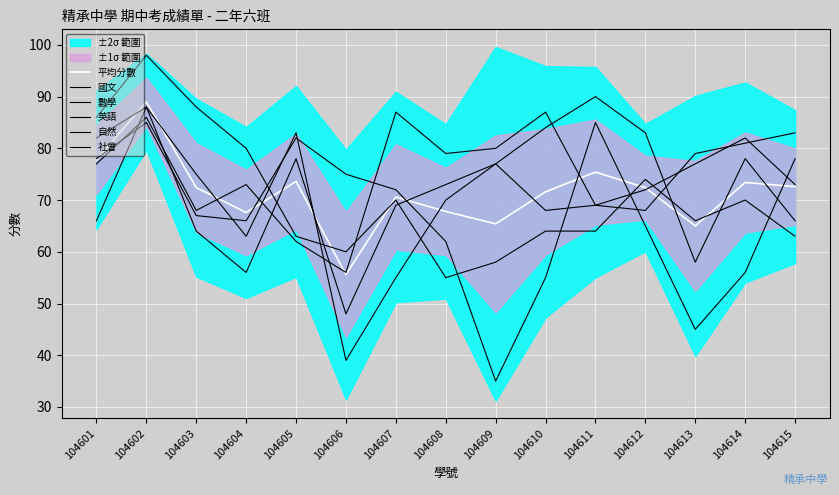

Which series has the largest total across all categories?

自然